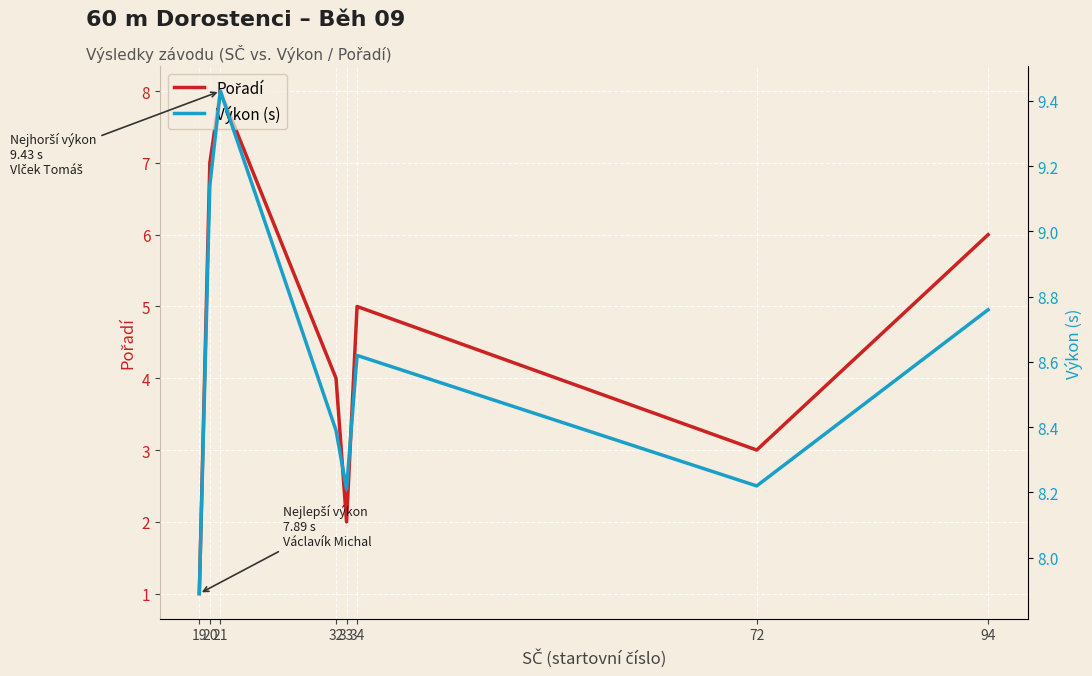

Is it true that Pořadí equals 5.0 at 34?

True